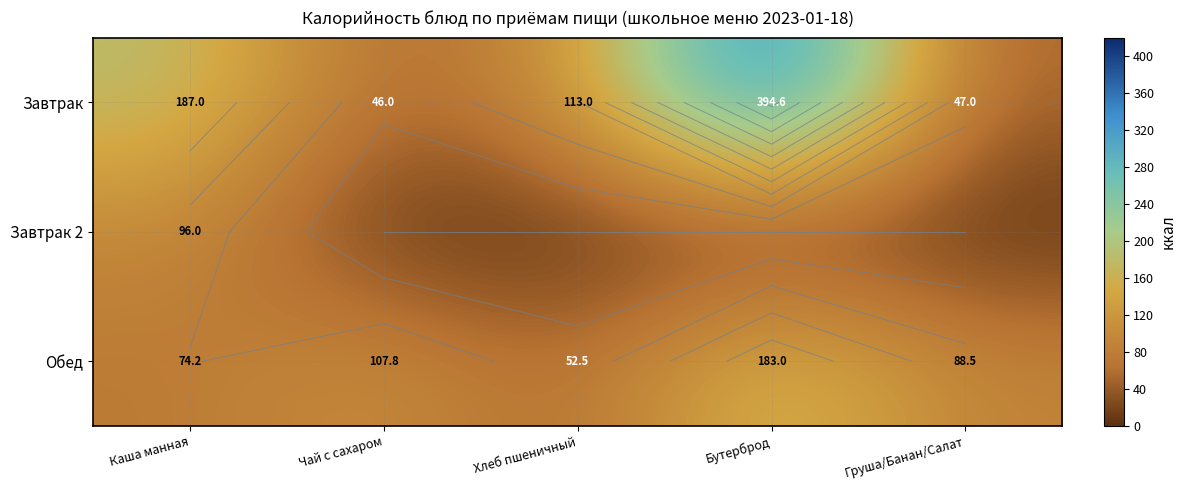

At which category is the sum across all series the highest?

Бутерброд